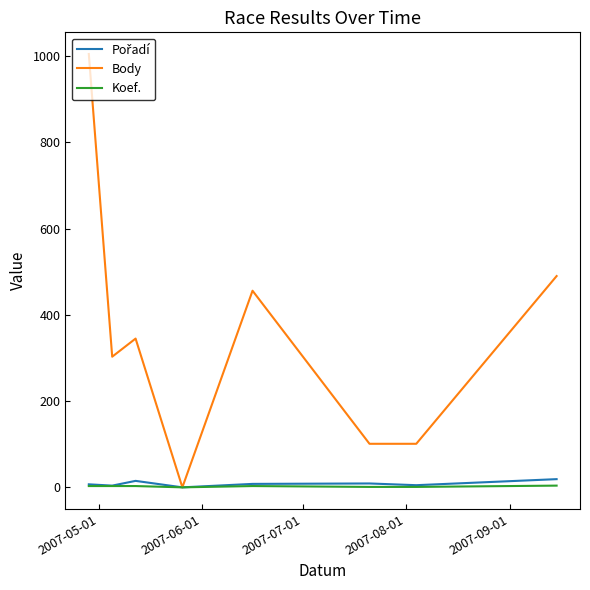

Which series has the largest total across all categories?

Body